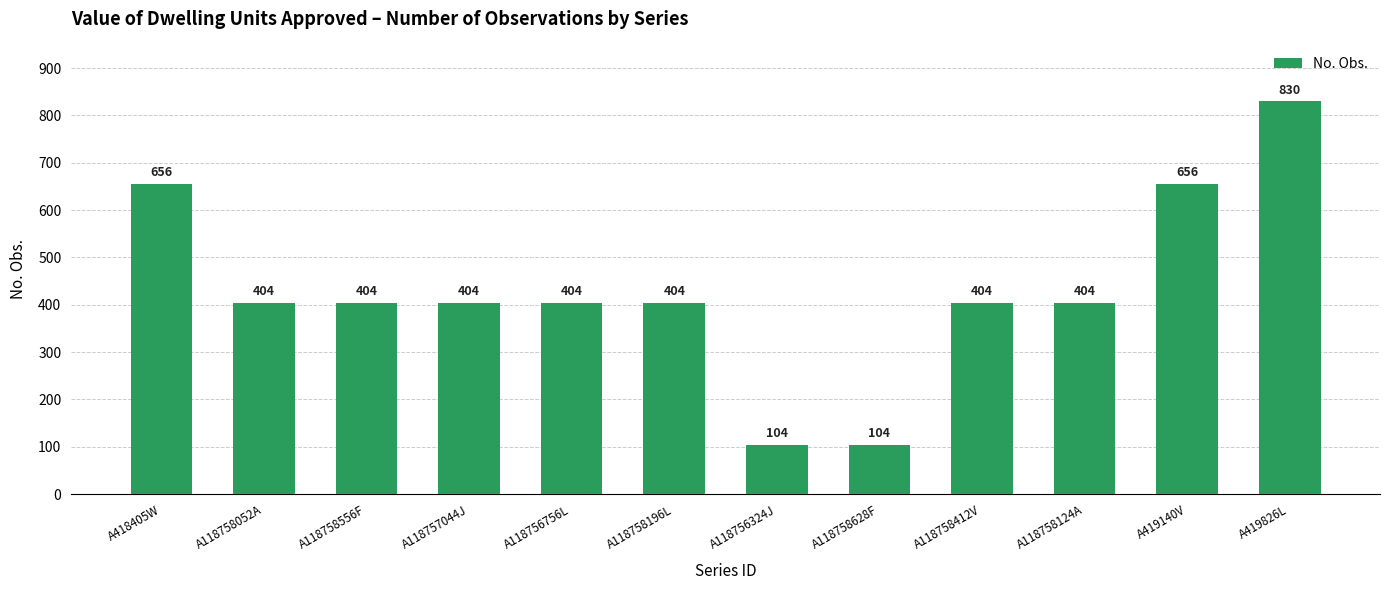

Is it true that the value at A419140V is 656?

True